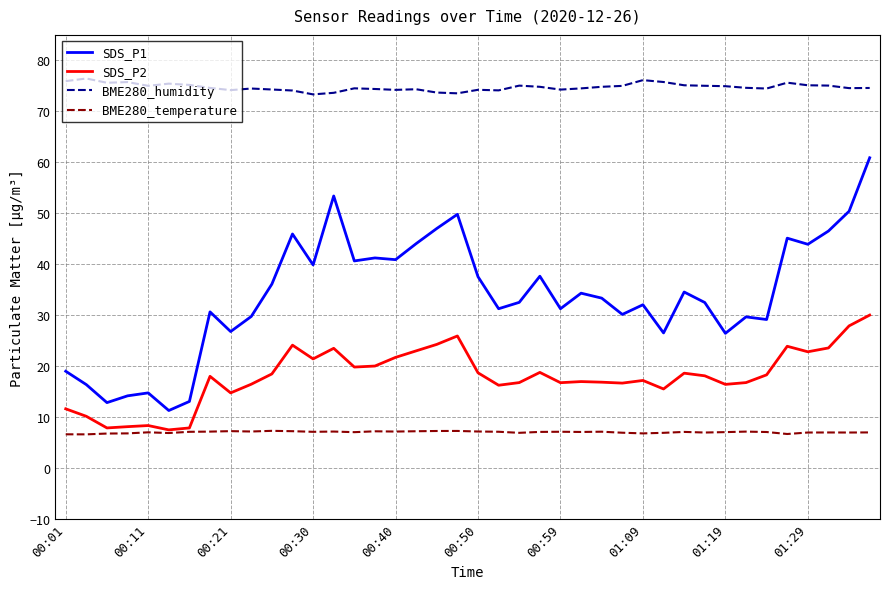

What is the maximum value for SDS_P1?

60.9